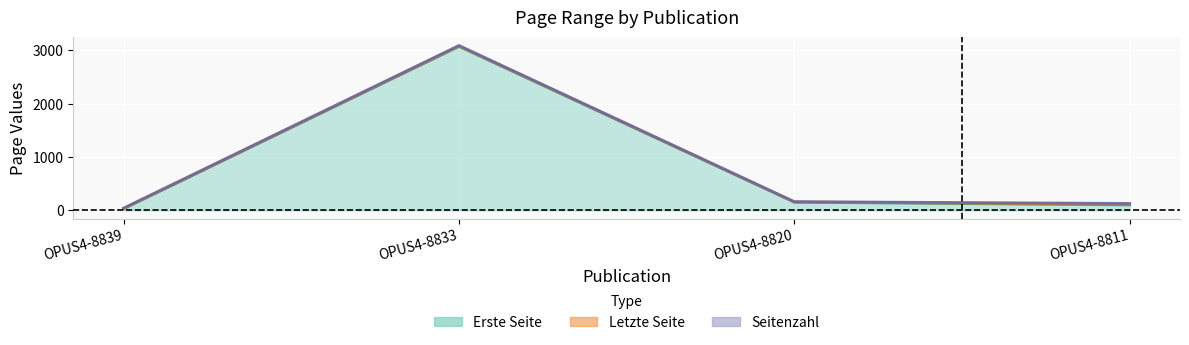

Which series has the widest spread of values?

Letzte Seite